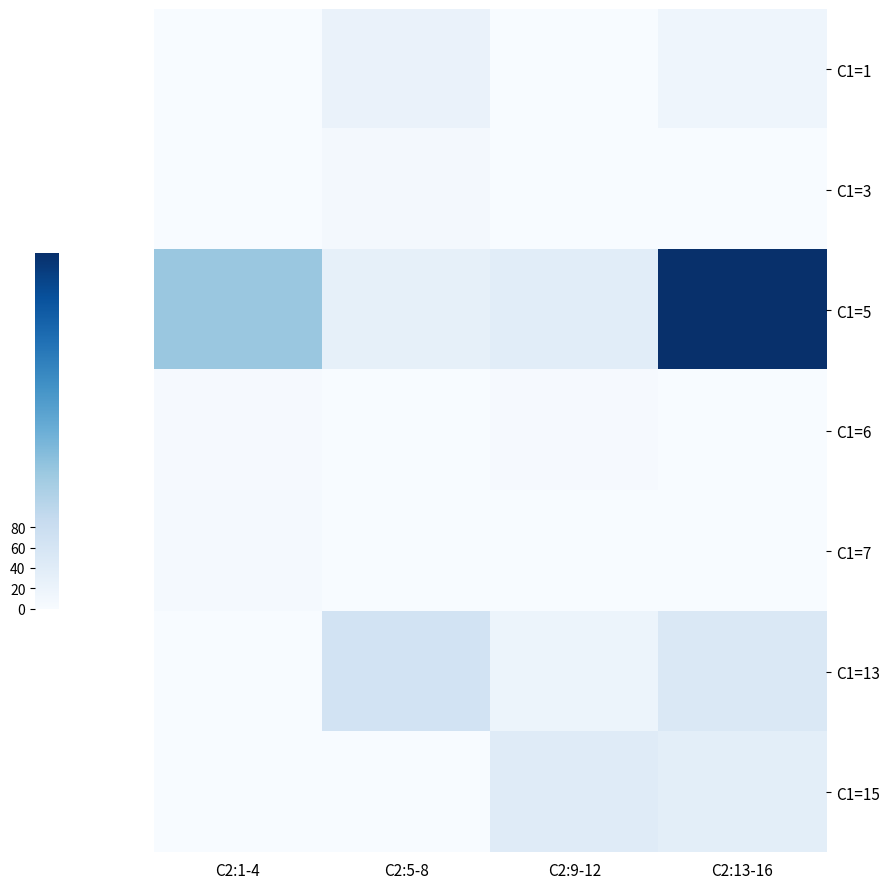

Reading left to right, what are all the values shown in this chart?

C1=1: C2:1-4=0	C2:5-8=23	C2:9-12=0	C2:13-16=16
C1=3: C2:1-4=0	C2:5-8=8	C2:9-12=0	C2:13-16=0
C1=5: C2:1-4=134	C2:5-8=29	C2:9-12=37	C2:13-16=350
C1=6: C2:1-4=3	C2:5-8=1	C2:9-12=4	C2:13-16=0
C1=7: C2:1-4=5	C2:5-8=0	C2:9-12=0	C2:13-16=0
C1=13: C2:1-4=0	C2:5-8=65	C2:9-12=18	C2:13-16=50
C1=15: C2:1-4=0	C2:5-8=0	C2:9-12=42	C2:13-16=35